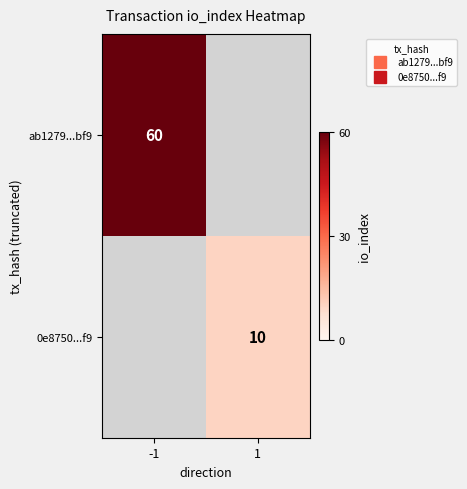

List the labels in order of 0e8750...f9 value, smallest first.

-1, 1